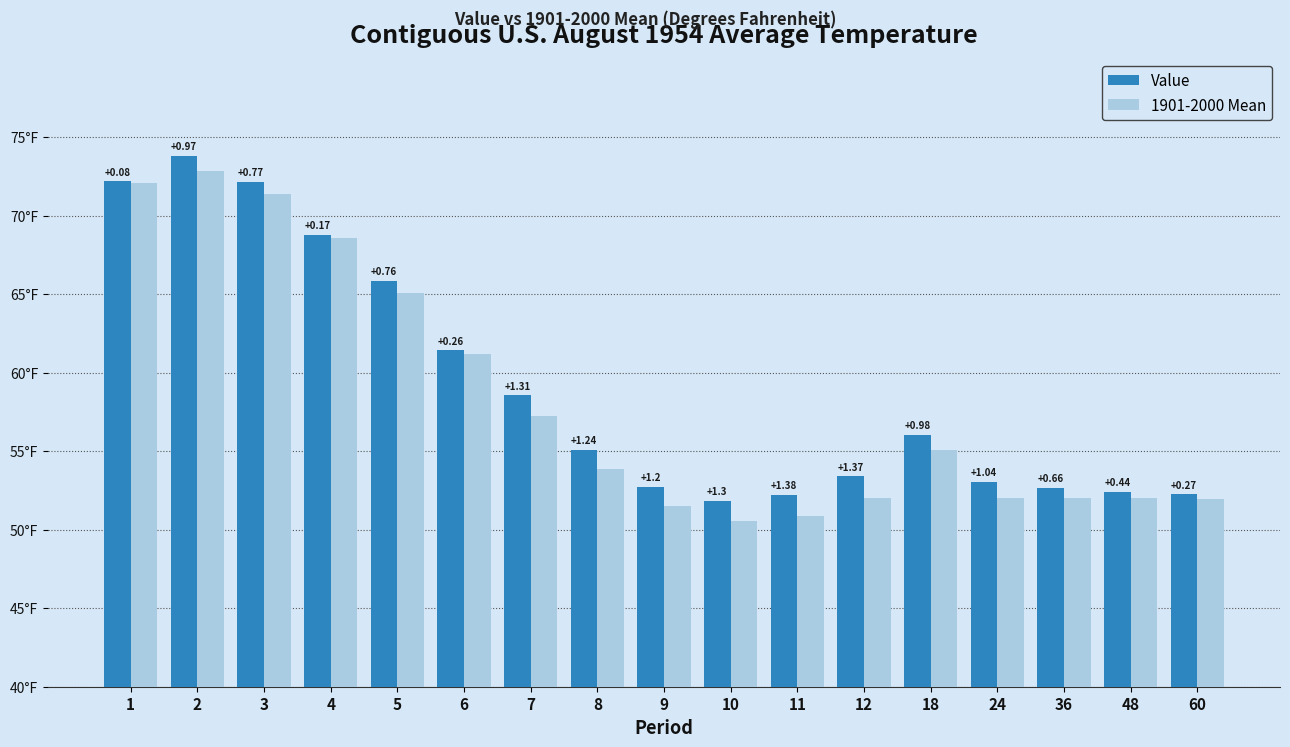

Reading left to right, transcribe all the data shown in this chart.

Value: 1=72.2	2=73.8	3=72.2	4=68.8	5=65.8	6=61.4	7=58.6	8=55.1	9=52.7	10=51.8	11=52.2	12=53.4	18=56.0	24=53.1	36=52.7	48=52.4	60=52.2
1901-2000 Mean: 1=72.1	2=72.9	3=71.4	4=68.6	5=65.1	6=61.2	7=57.2	8=53.9	9=51.5	10=50.5	11=50.9	12=52.0	18=55.1	24=52.0	36=52.0	48=52.0	60=52.0